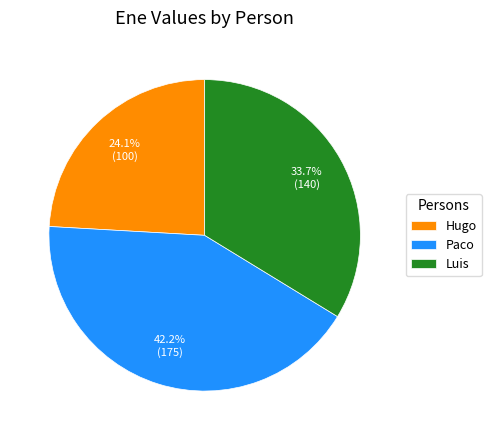

Does Luis account for over 50% of the chart?

No